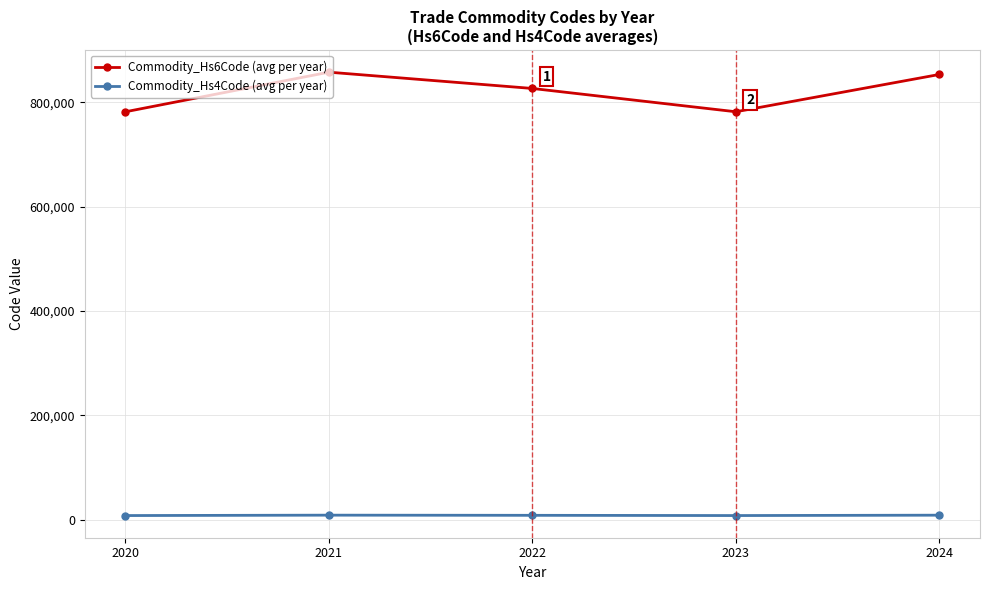

What is the difference between the highest and lowest values at 2023?

774021.0